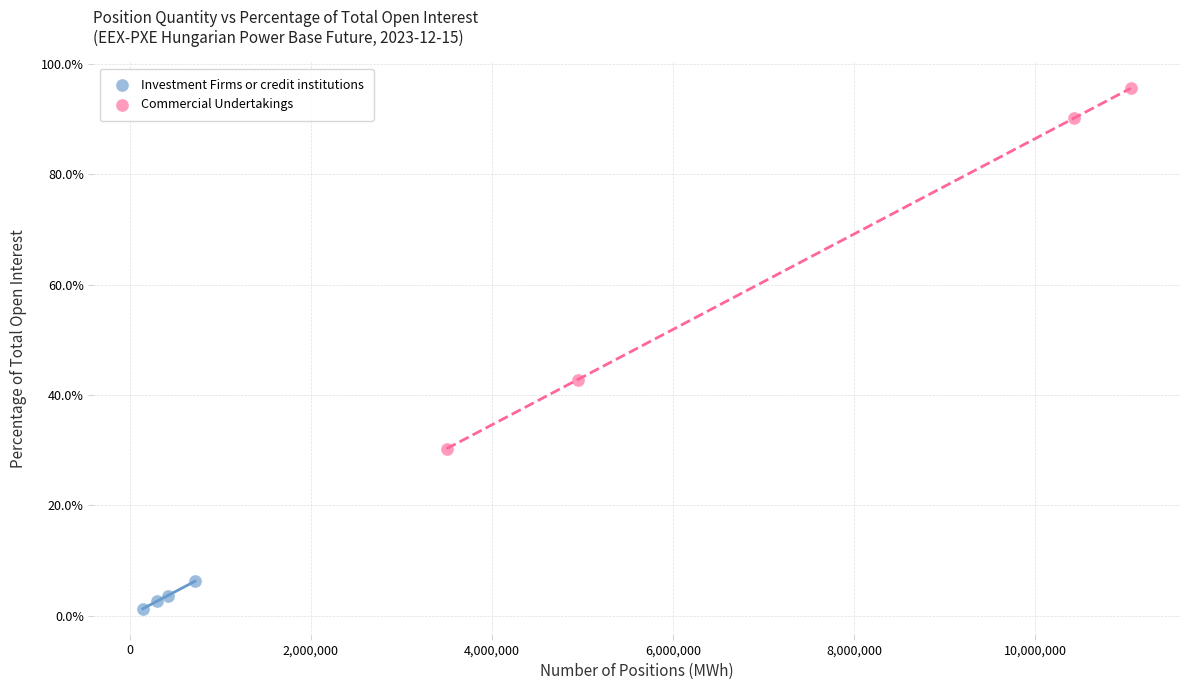

What are all the series names shown in the legend?

Investment Firms or credit institutions, Commercial Undertakings